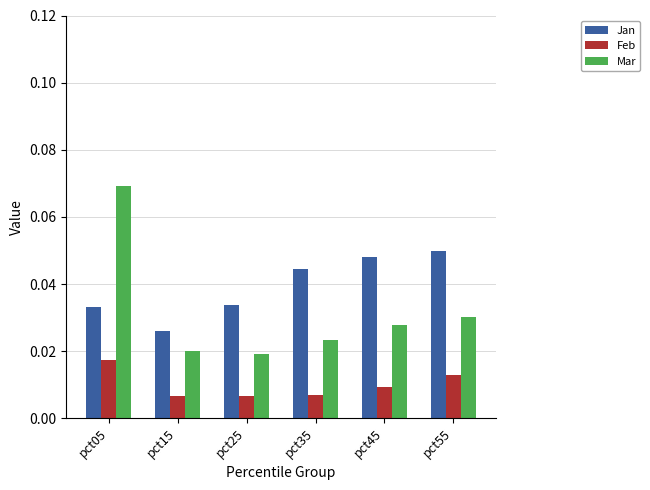

At which label does Feb reach its peak?

pct05